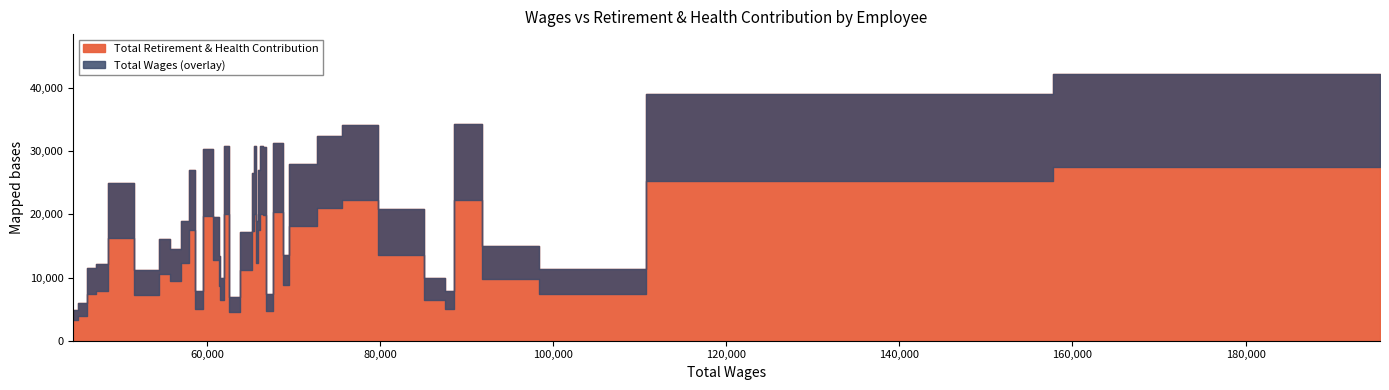

At which label is Total Wages closest to 120032?

119910